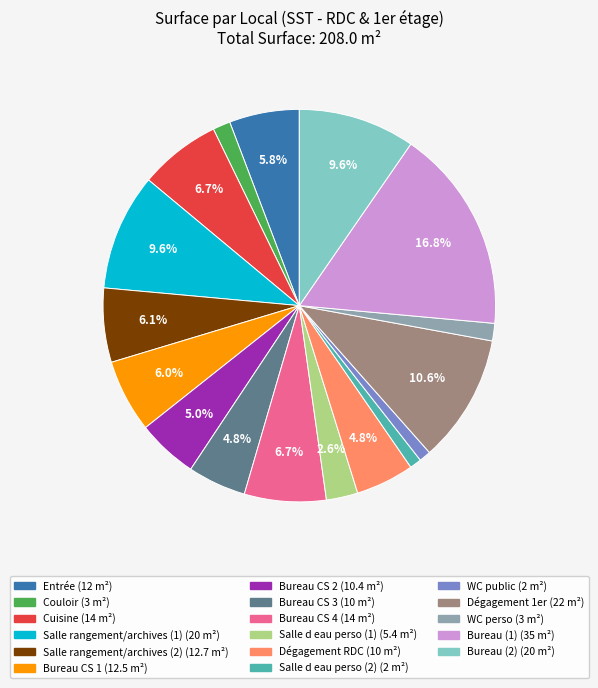

To the nearest percent, what is the difference between the Bureau CS 4 and Salle d eau perso (2) slice percentages?

6%